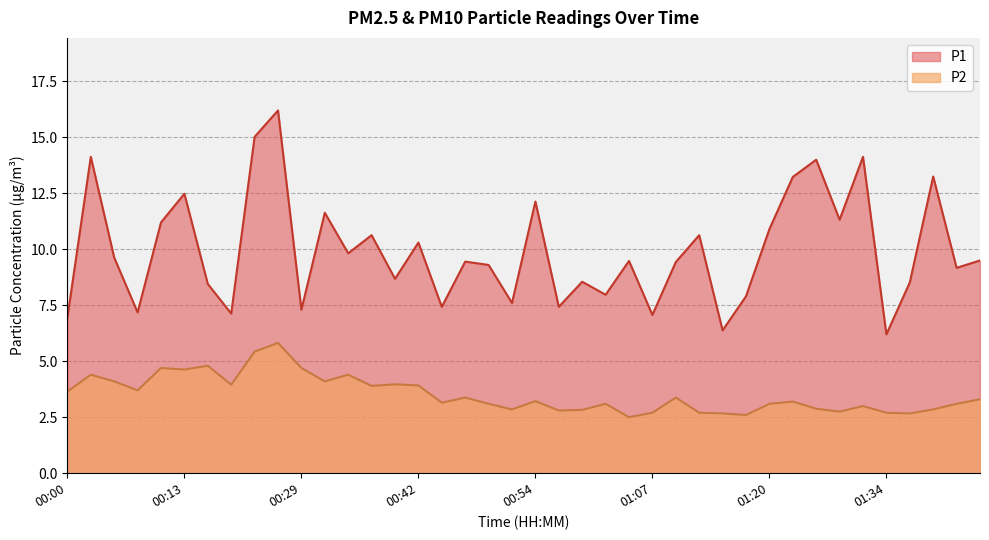

How many data points in P2 are less than 3?

13